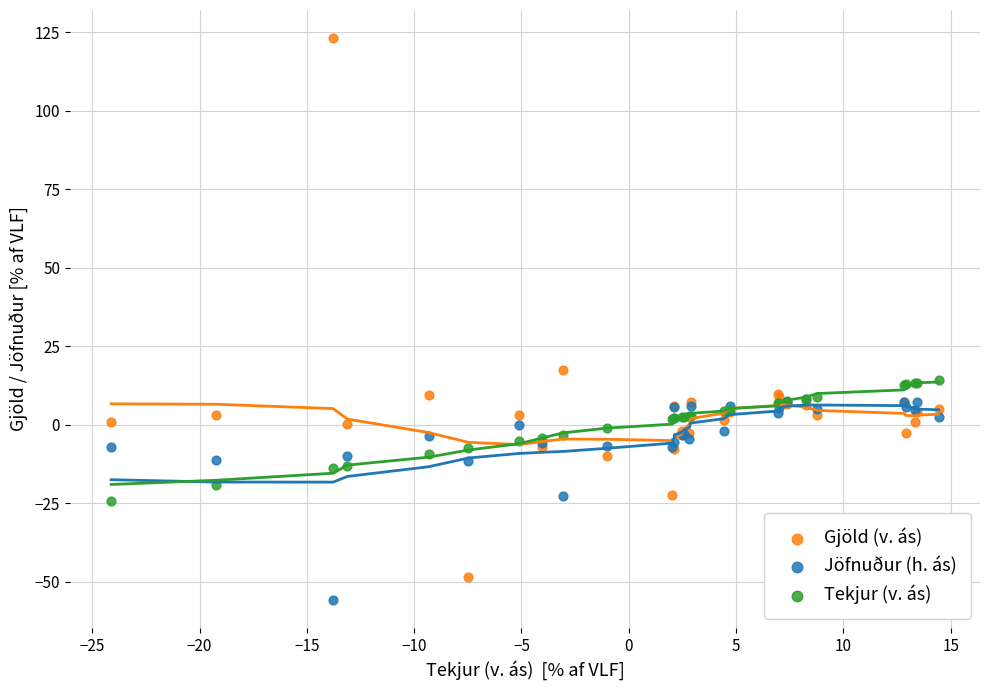

What are all the series names shown in the legend?

Gjöld (v. ás), Jöfnuður (h. ás), Tekjur (v. ás)